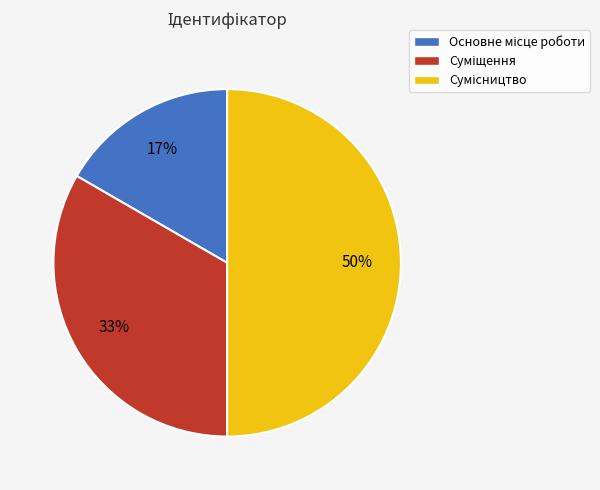

To the nearest percent, what is the average slice percentage?

33%